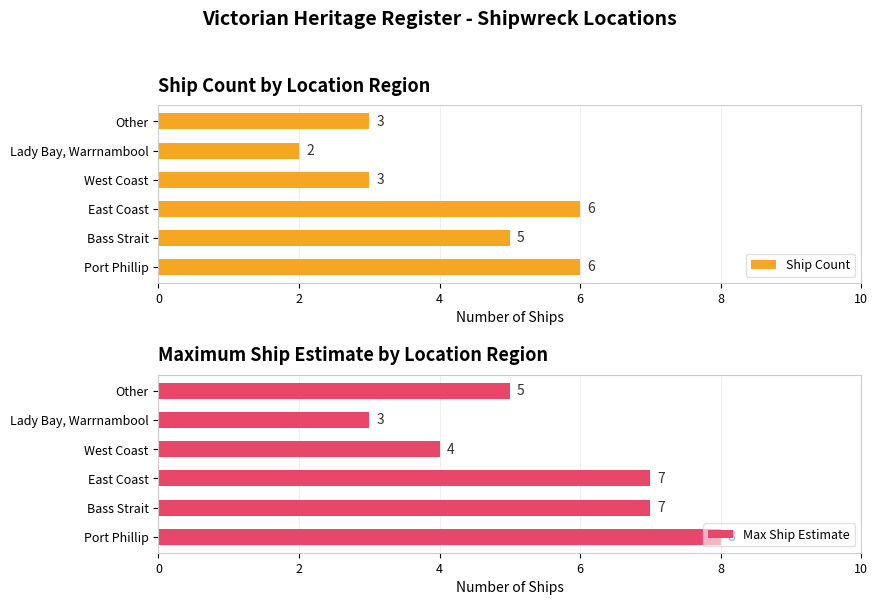

Count the number of data series in this chart.

2